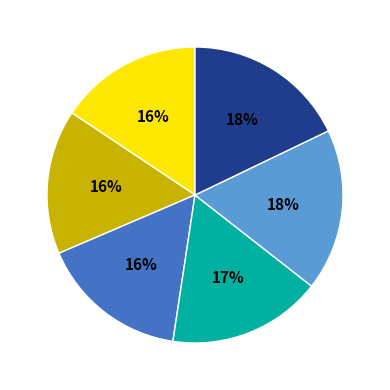

Is there any slice that represents more than half of the pie?

No